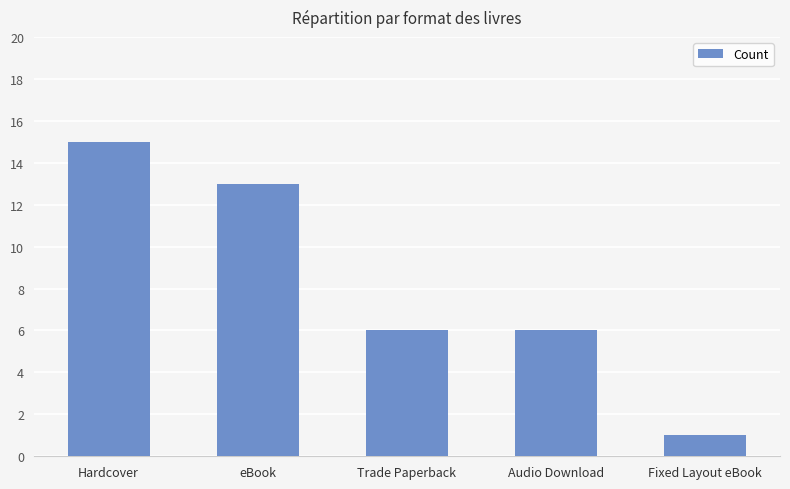

Is it true that the value at eBook is 5?

False